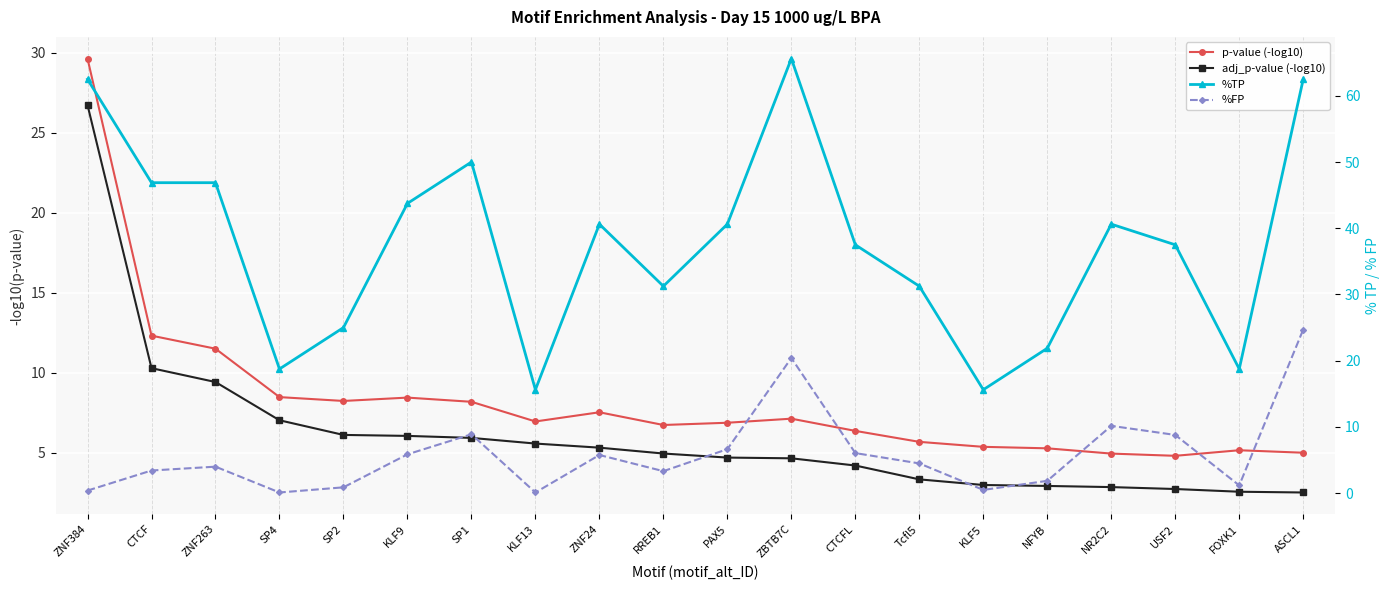

Which has a higher value, USF2 or SP2?

SP2